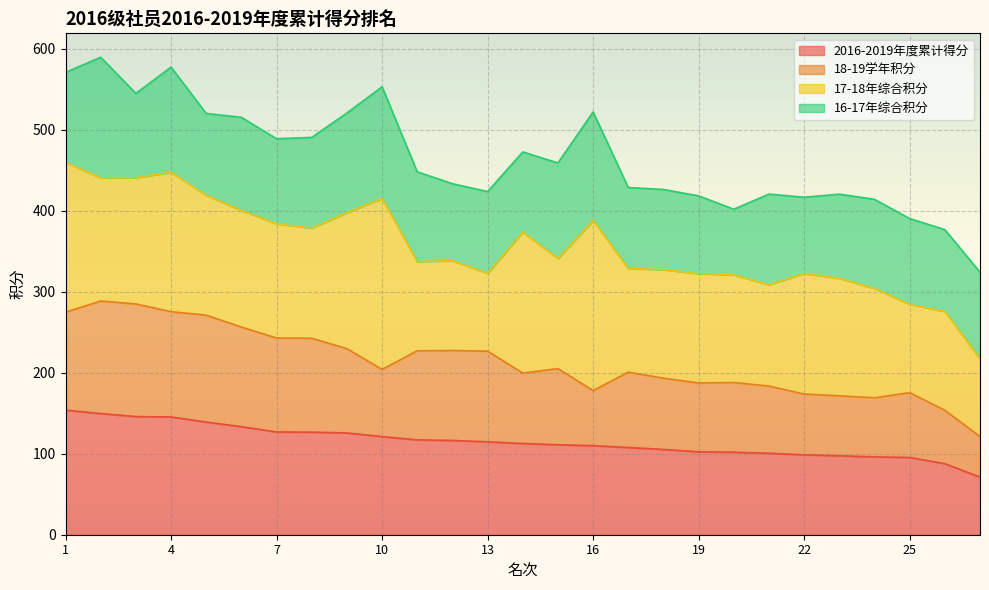

What is the lowest value of the 2016-2019年度累计得分 series?

71.2